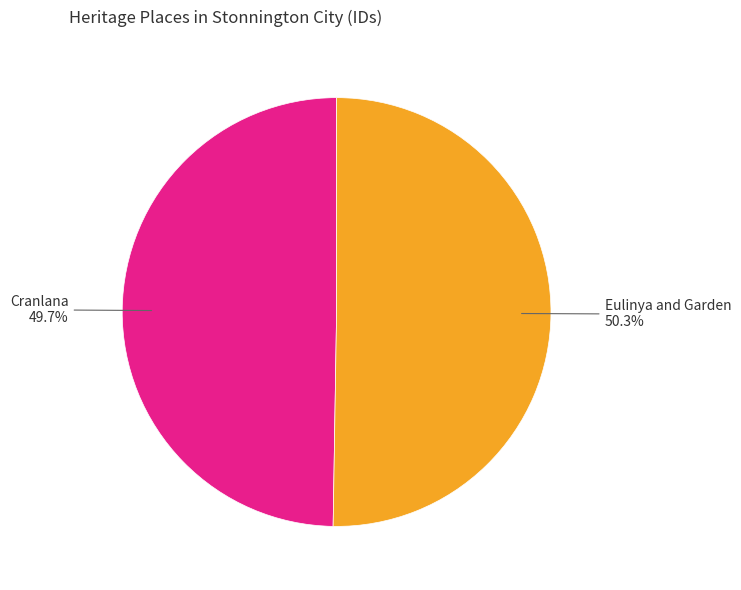

Which slice is the smallest?

Cranlana